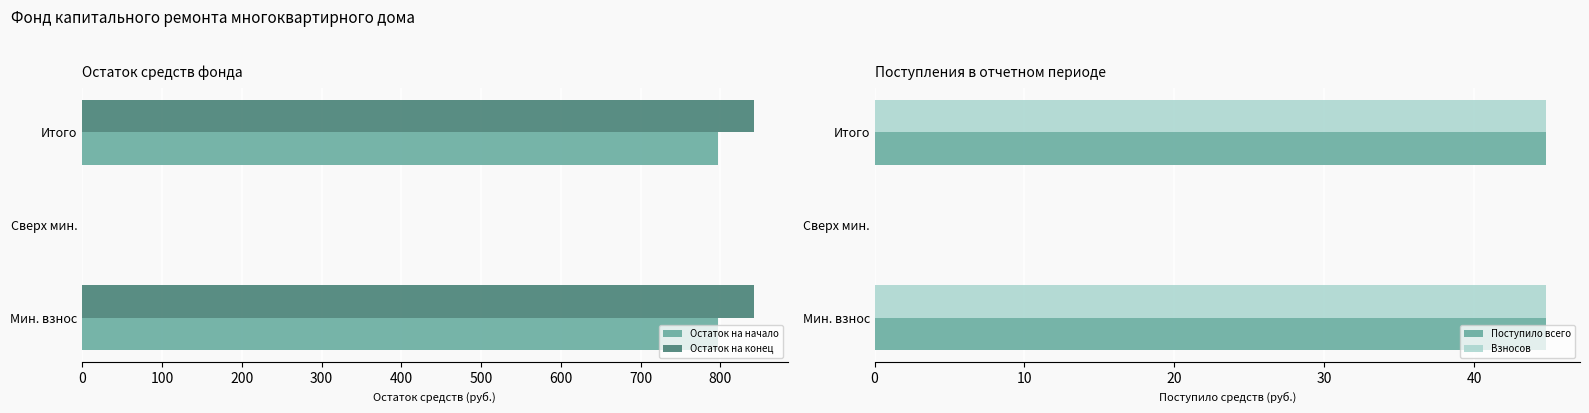

The value of Поступило всего at Итого is 13.2. True or false?

False